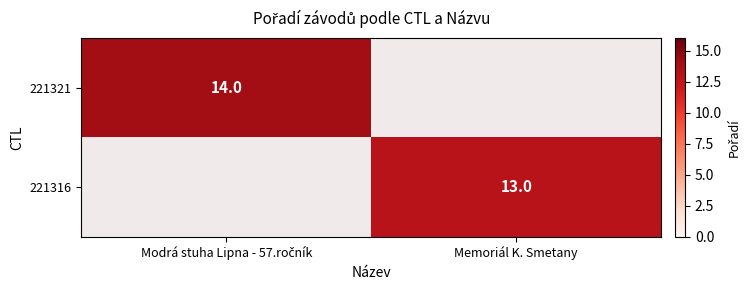

The 221321 series shows 14.0 at Modrá stuha Lipna - 57.ročník. True or false?

True